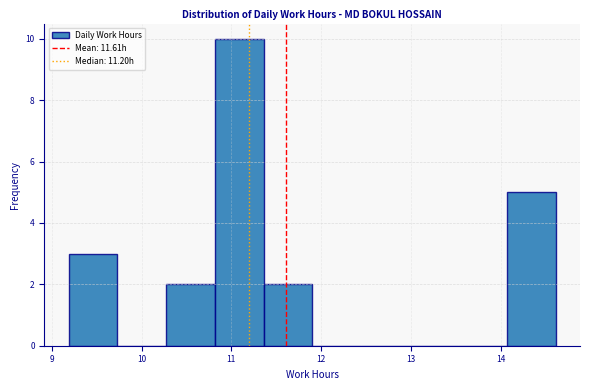

How tall is the bar that spans 10.3 to 10.8 on the x-axis? Neither the bar edges nor the heights are printed on the chart, so give them approximately, as read against the axes.

2